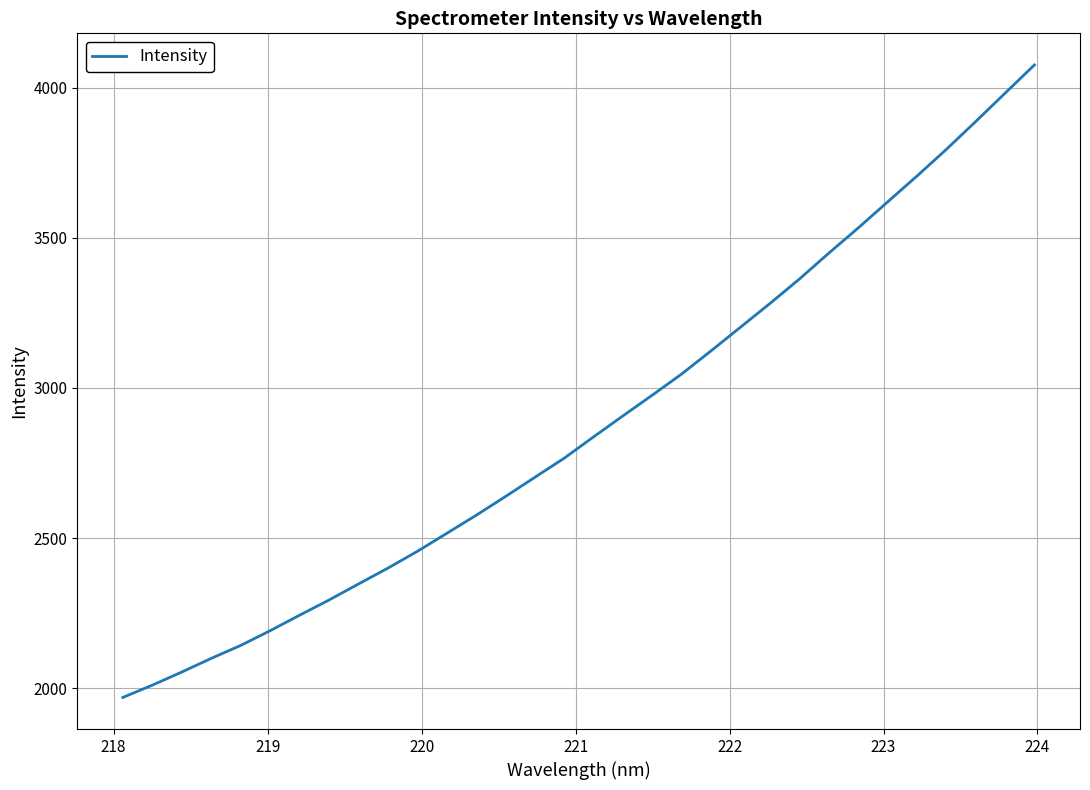

What is the greatest value displayed?

4075.2